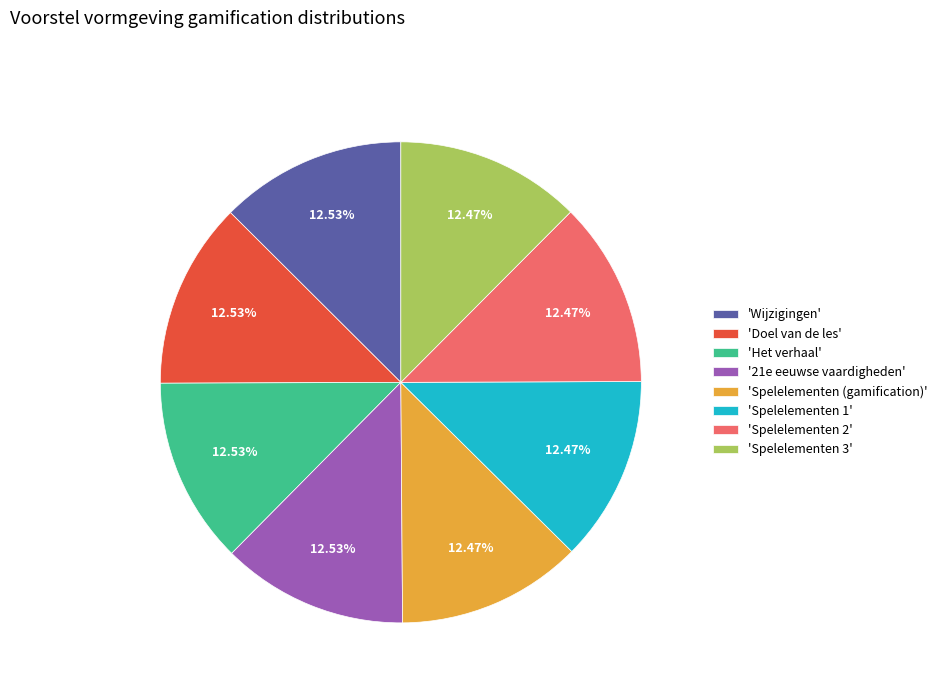

How many segments does this pie chart have?

8